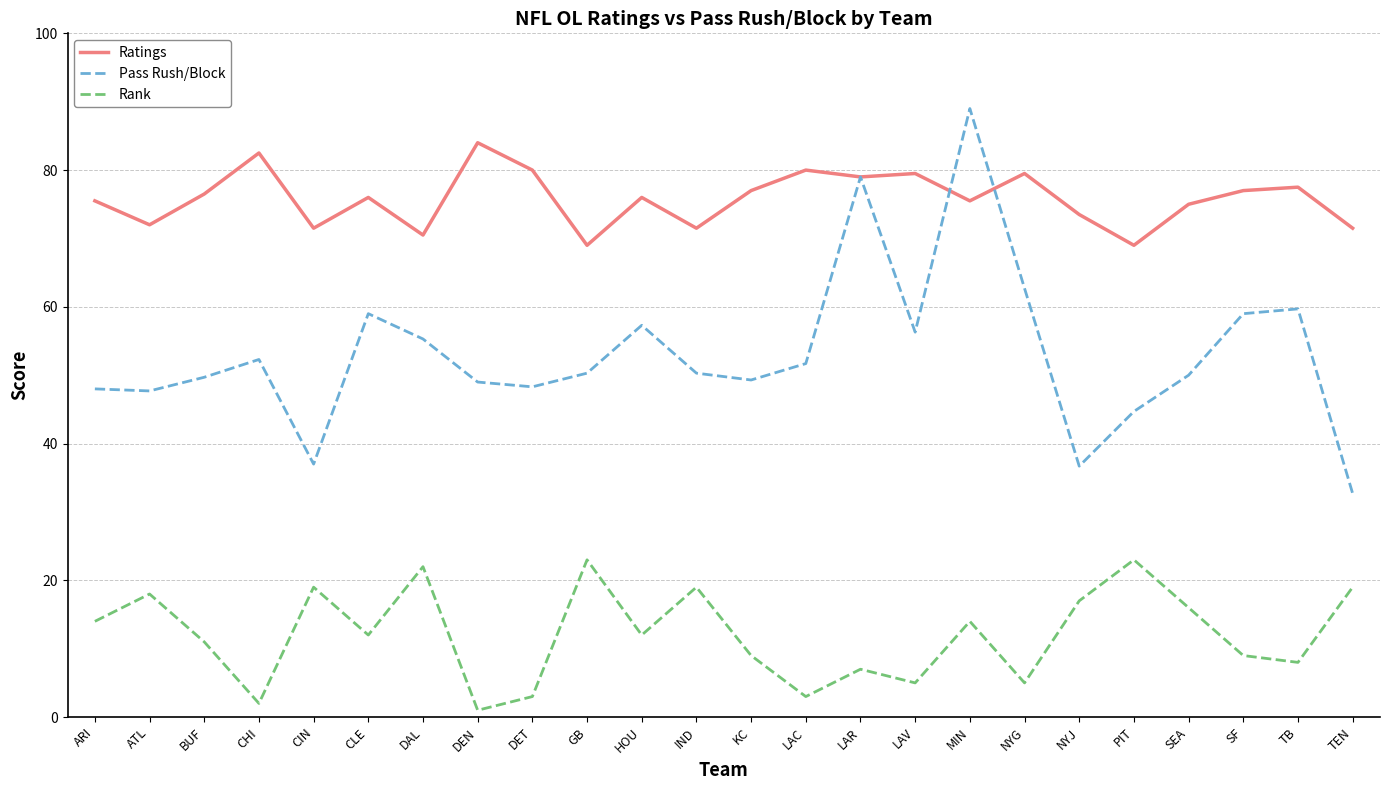

True or false: Rank and Pass Rush/Block cross at least once.

False